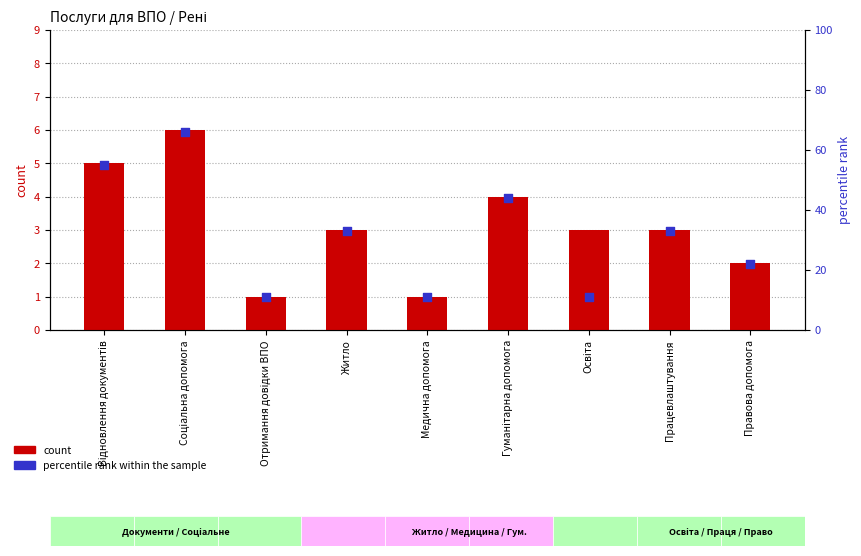

At how many categories does at least one series exceed 61?

1